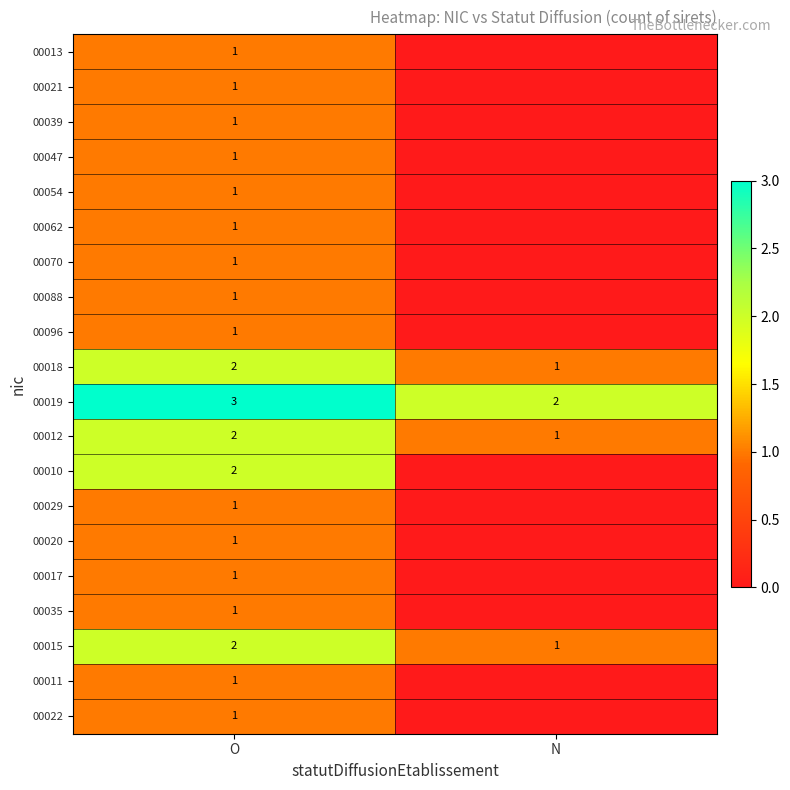

What is the sum of the 00015 values at O and N?

3